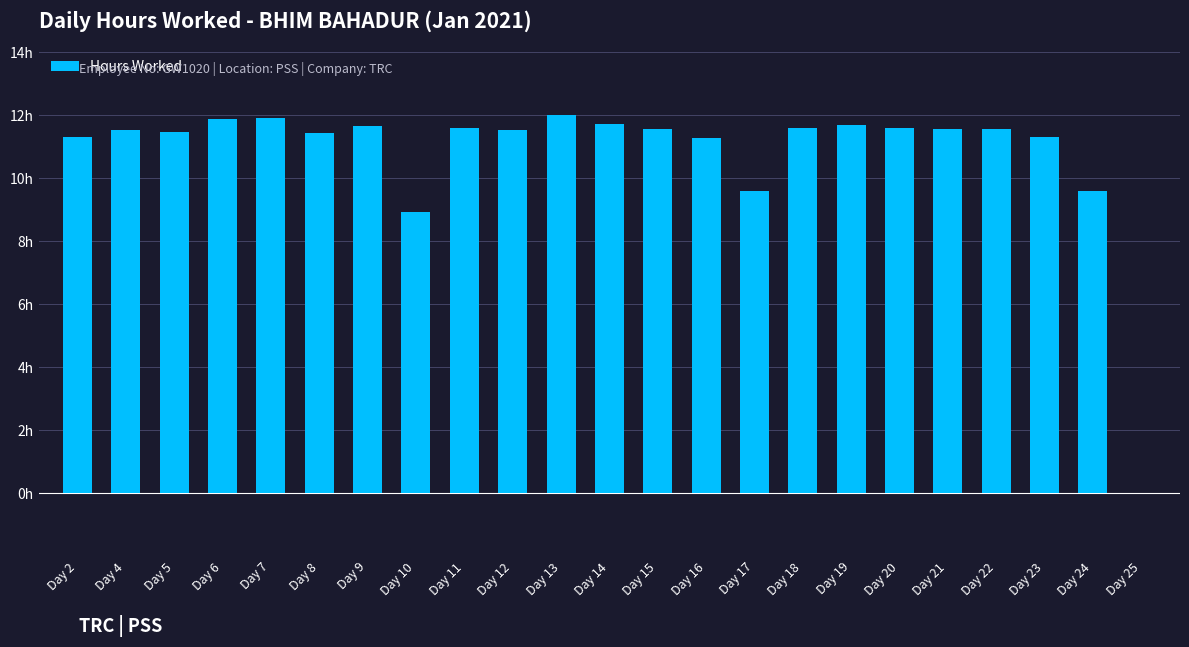

Are the bars horizontal?

No